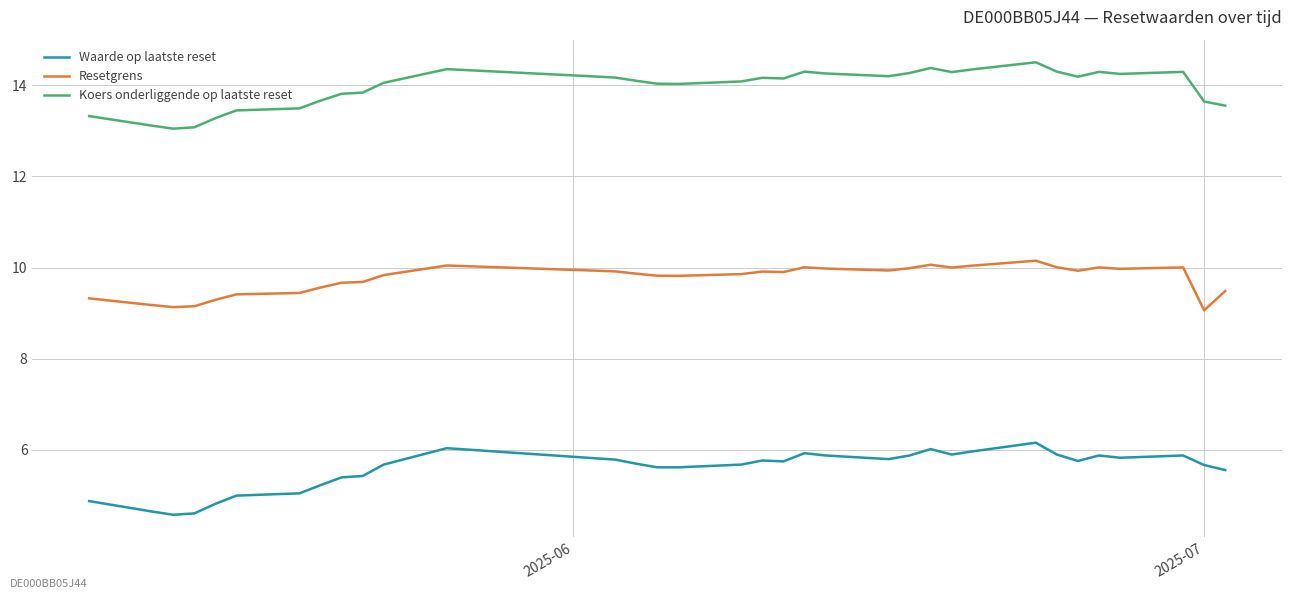

Which series has the largest total across all categories?

Koers onderliggende op laatste reset